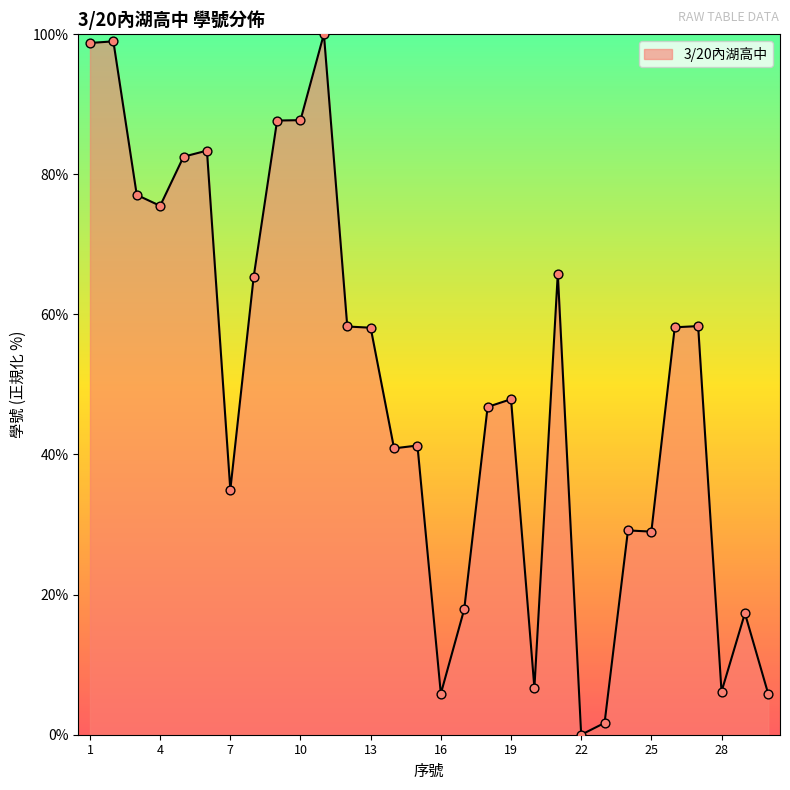

What is the maximum value shown in the chart?

100.0